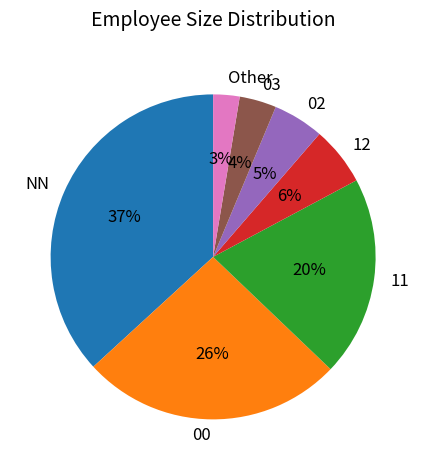

Which has a higher value, 12 or 02?

12